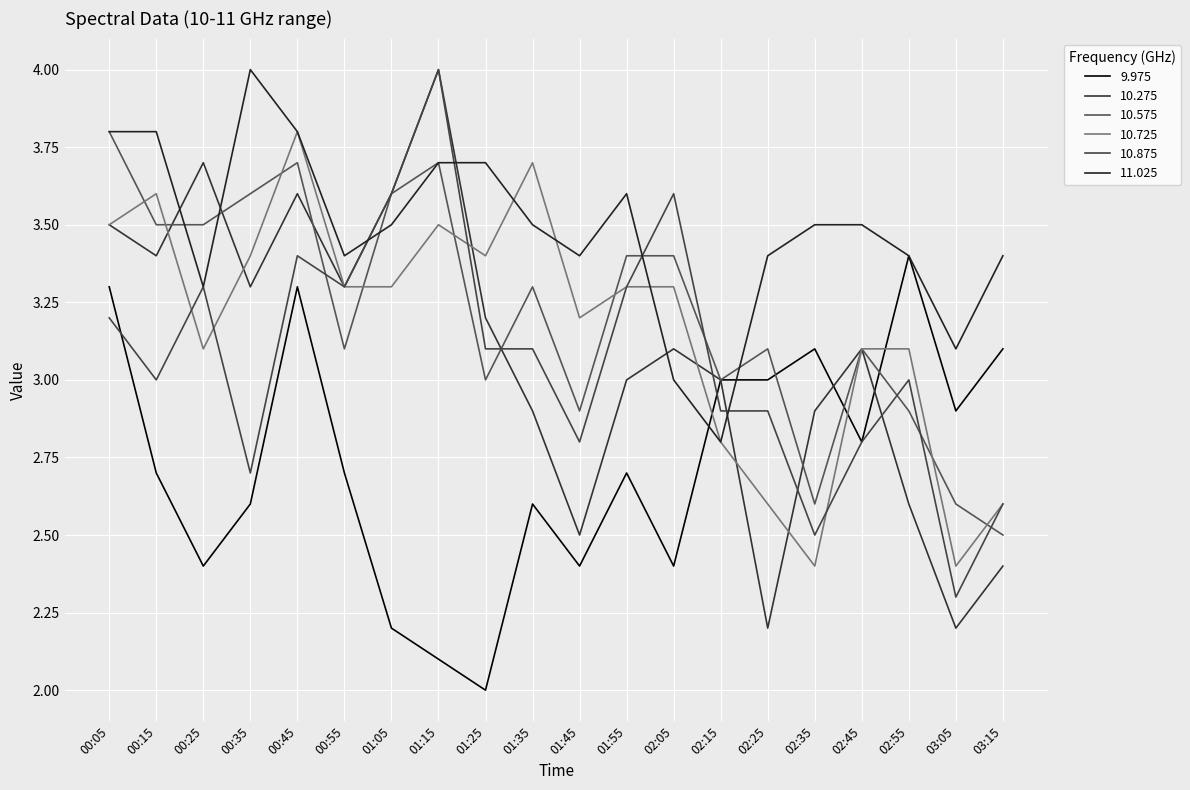

What is the highest value of the 10.875 series?

4.0